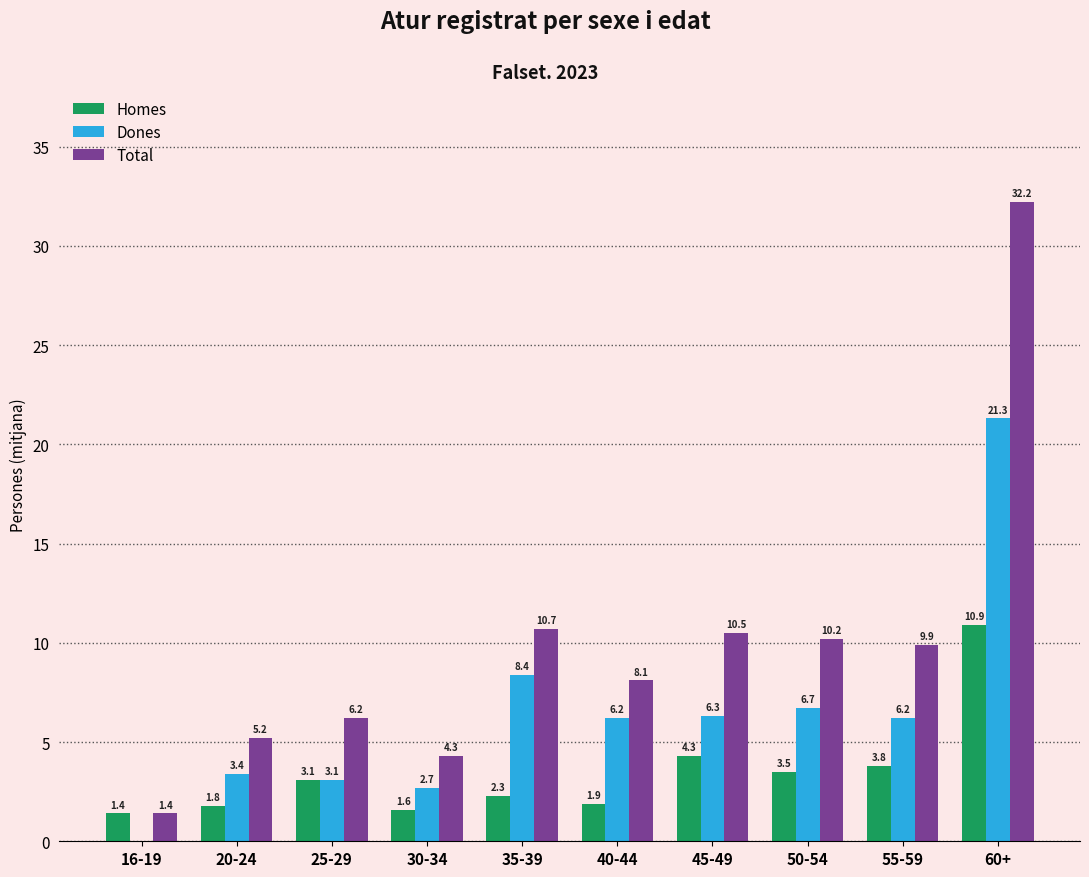

What is the sum of the Dones values at 60+ and 45-49?

27.6